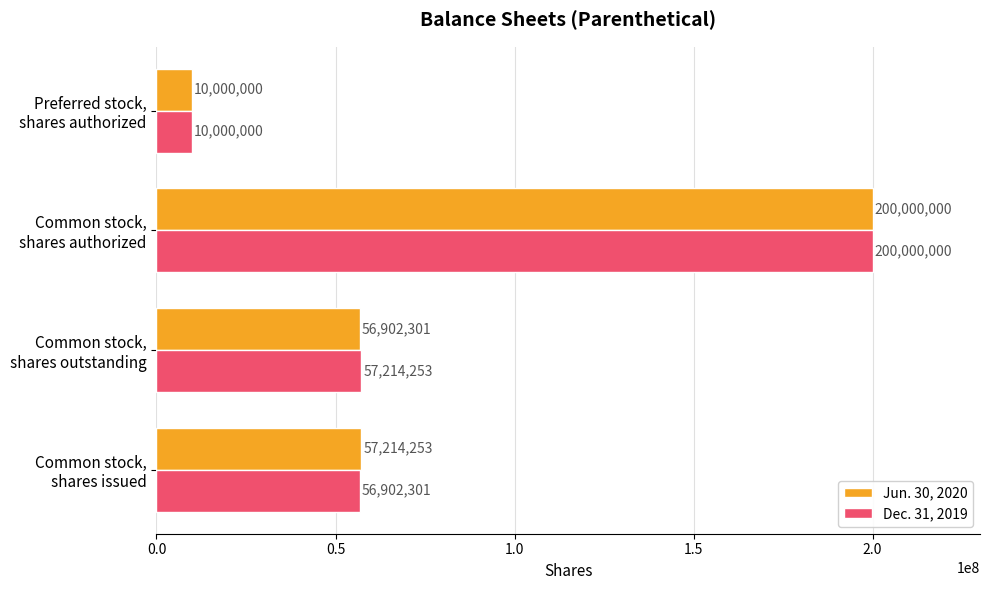

What is the difference between the maximum and minimum values in the Dec. 31, 2019 series?

190000000